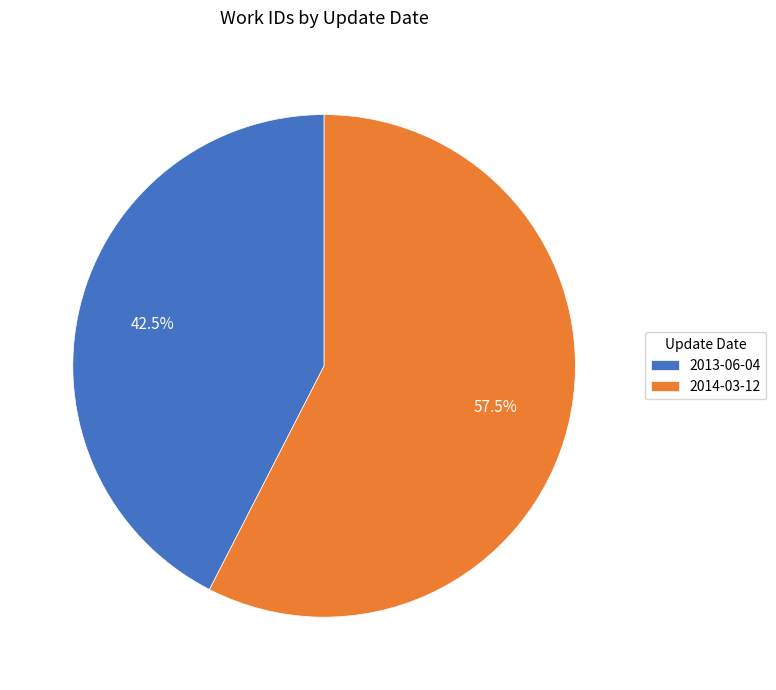

Approximately how many times larger is the value at 2013-06-04 compared to 2014-03-12?

0.7